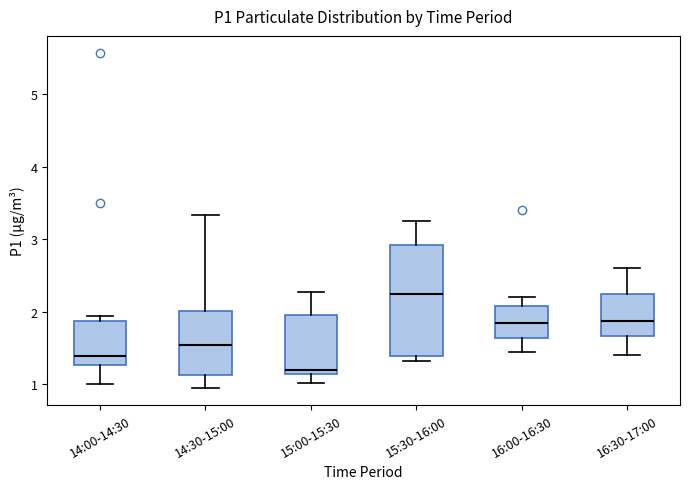

Reading left to right, read every box against the y-axis: the position of its median line, the range the box covers, and the ends of its whiskers. The values are not printed on the chart, so give them approximately, as read against the axis.

14:00-14:30: median 1.4, box 1.3 to 1.9, whiskers 1.0 to 2.0
14:30-15:00: median 1.5, box 1.1 to 2.0, whiskers 1.0 to 3.3
15:00-15:30: median 1.2 (just above the box's lower edge), box 1.2 to 2.0, whiskers 1.0 to 2.3
15:30-16:00: median 2.3, box 1.4 to 2.9, whiskers 1.3 to 3.3
16:00-16:30: median 1.9, box 1.6 to 2.1, whiskers 1.5 to 2.2
16:30-17:00: median 1.9, box 1.7 to 2.3, whiskers 1.4 to 2.6